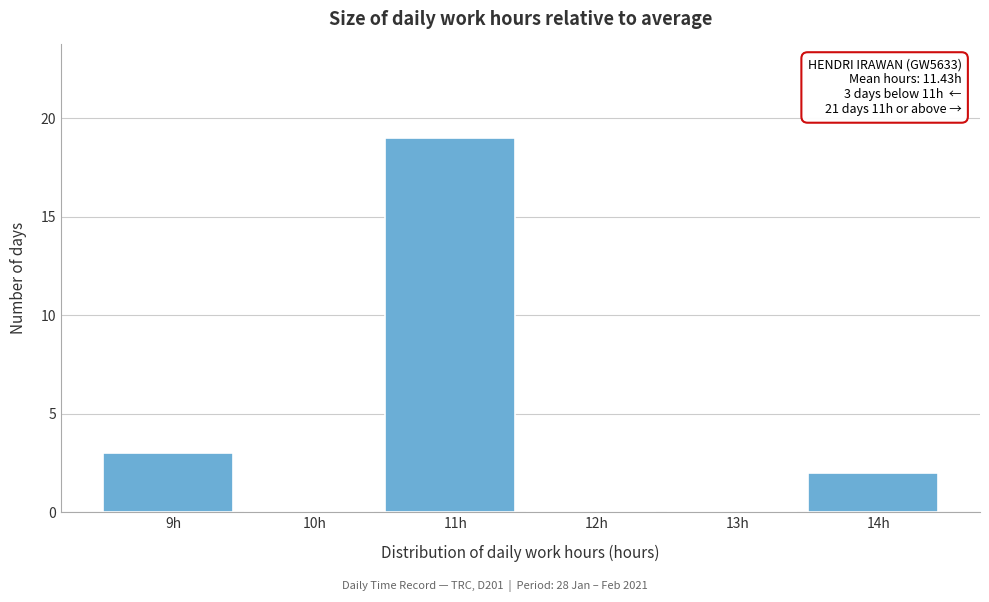

Reading right to left, what are all the values shown in this chart?

14h=2	13h=0	12h=0	11h=19	10h=0	9h=3